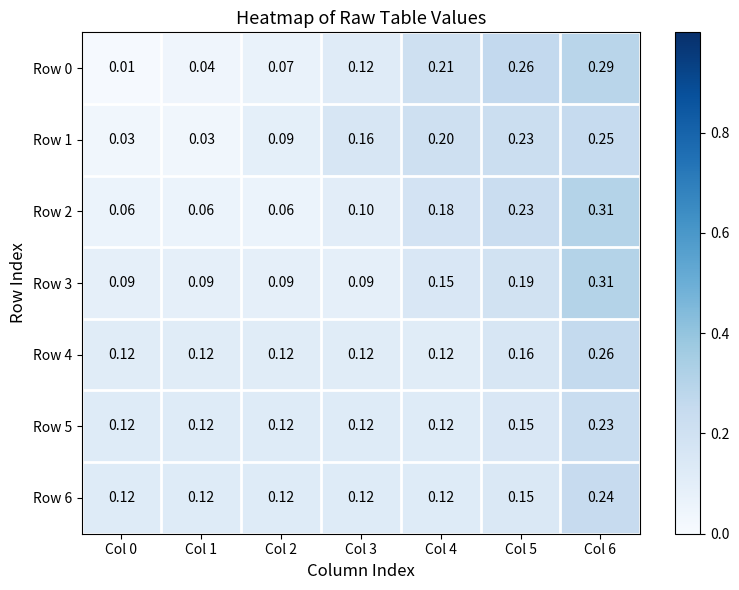

Is the value of Row 1 at Col 3 greater than the value of Row 6 at Col 4?

Yes